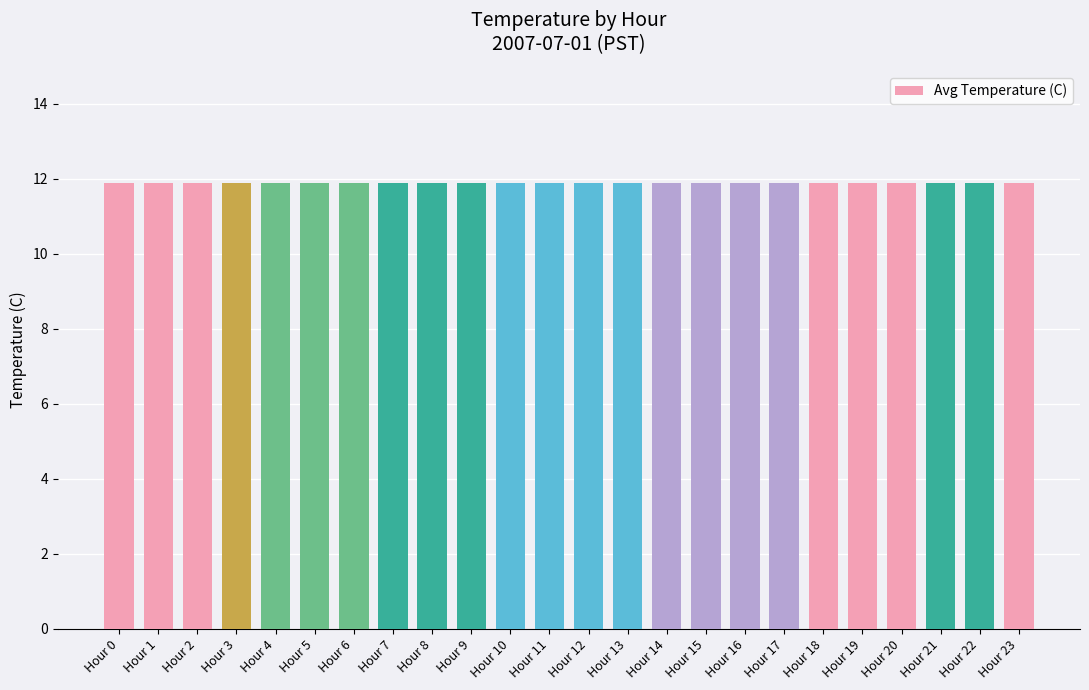

Which category has the highest value across all series?

Hour 22